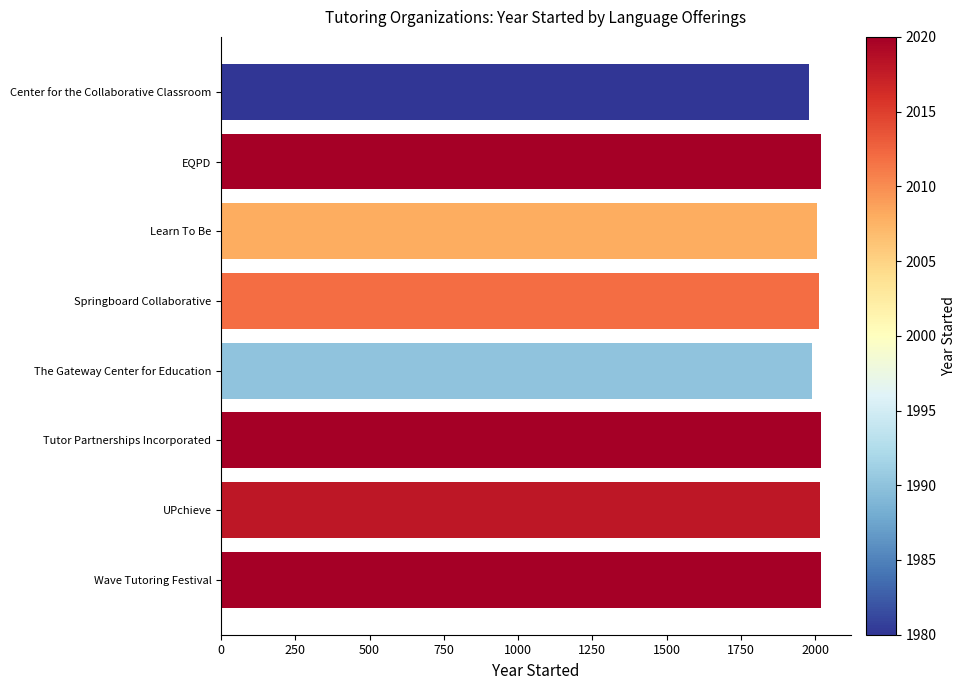

What is the greatest value displayed?

2020